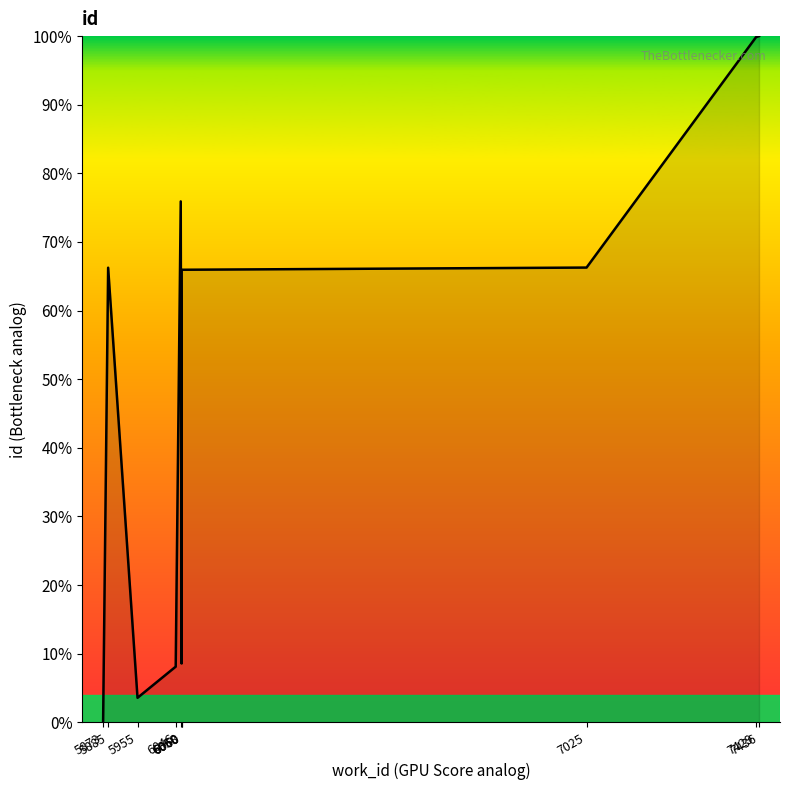

True or false: the data shows 66.3 at 7025.

True